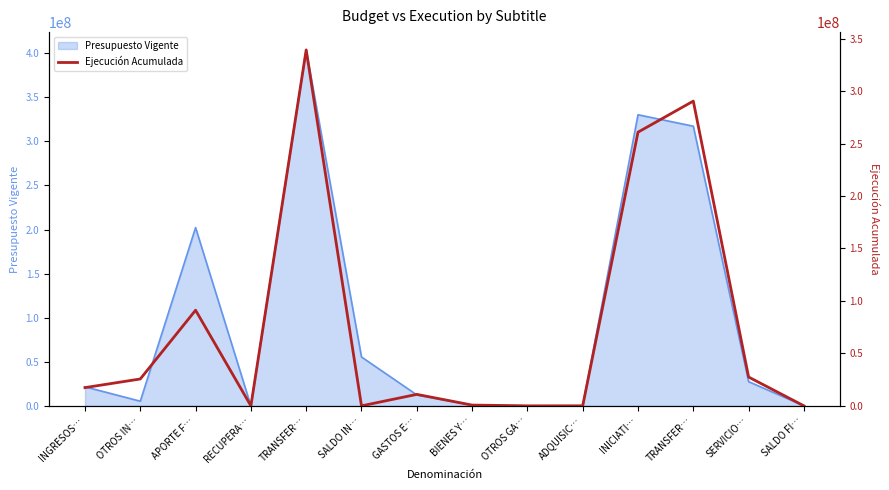

What is the label of the 7th point from the right?

BIENES Y…